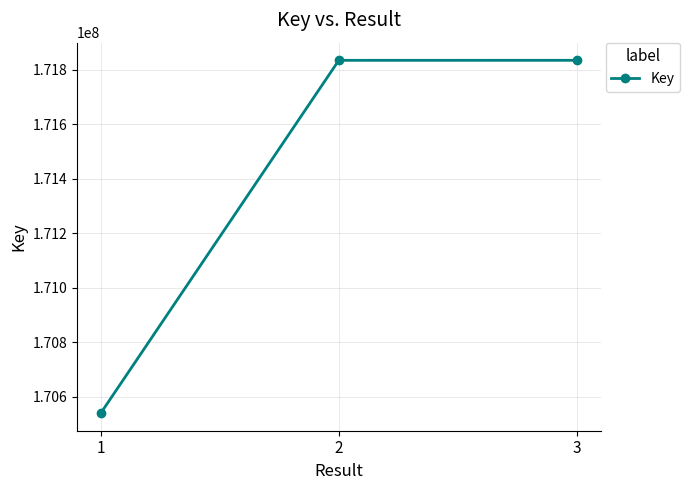

What is the minimum value shown in the chart?

170539353